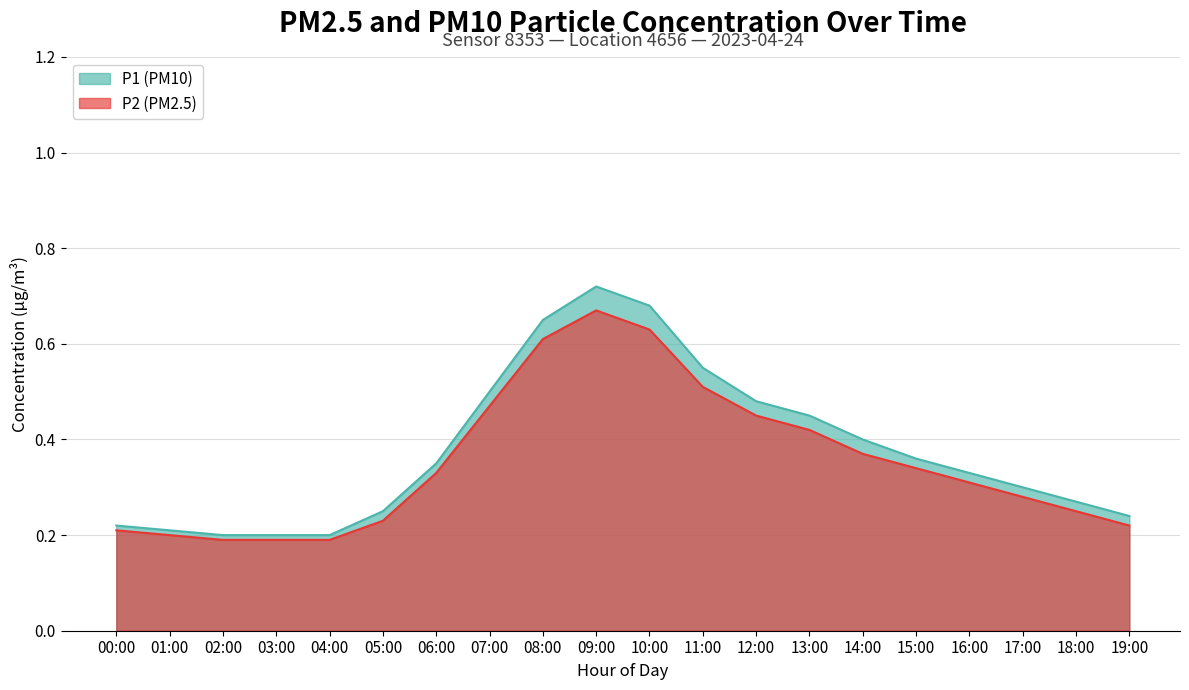

Which series changed the most between 01:00 and 10:00?

P2